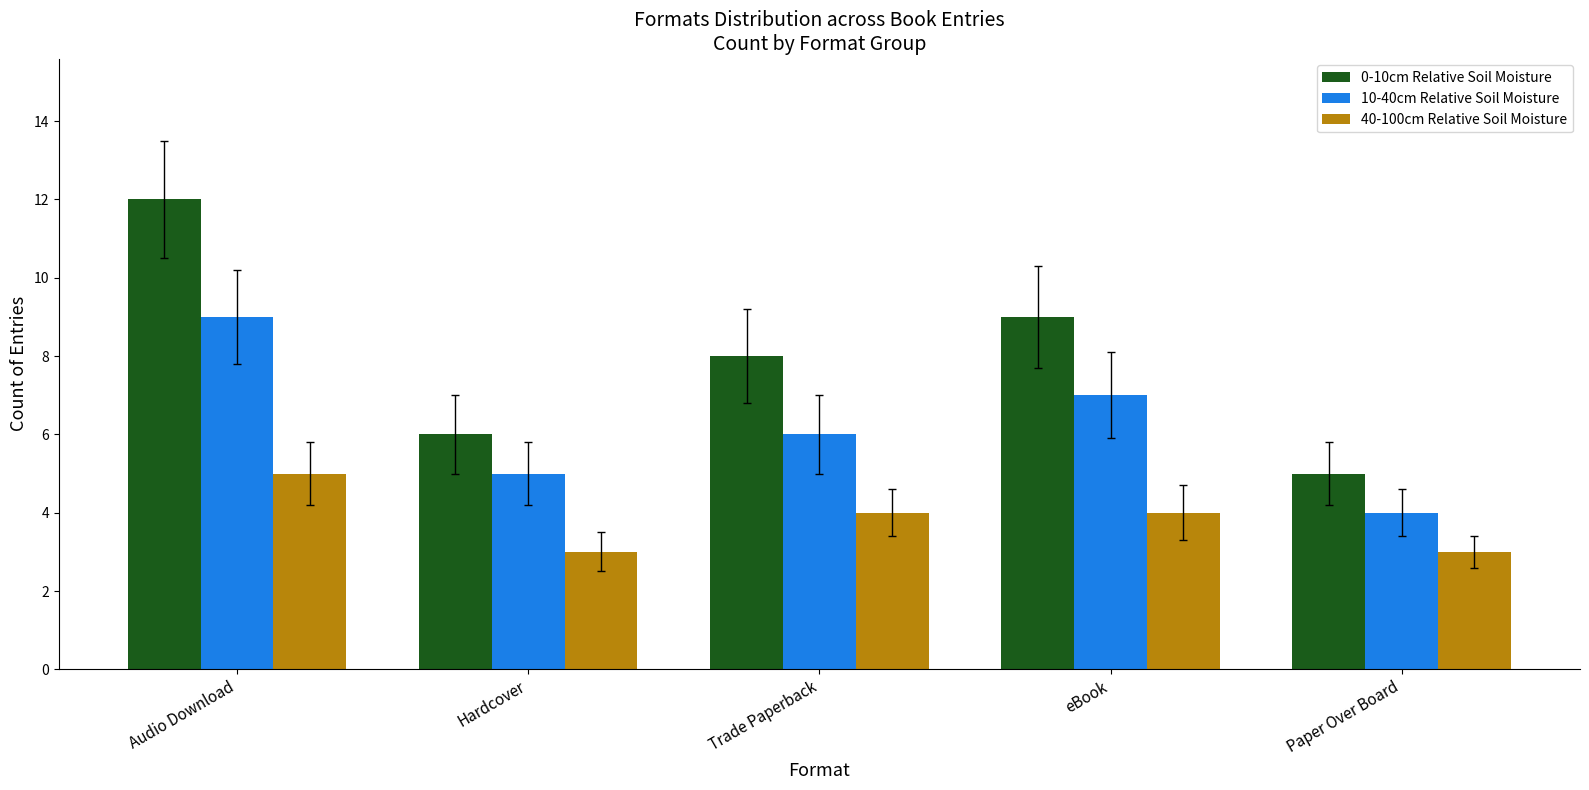

At which label does 40-100cm Relative Soil Moisture first exceed 4?

Audio Download